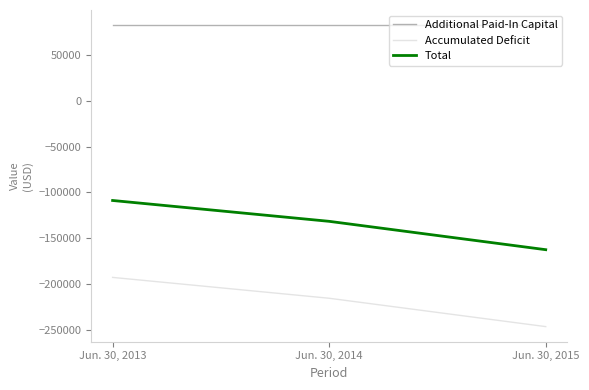

Which series has the largest total across all categories?

Additional Paid-In Capital